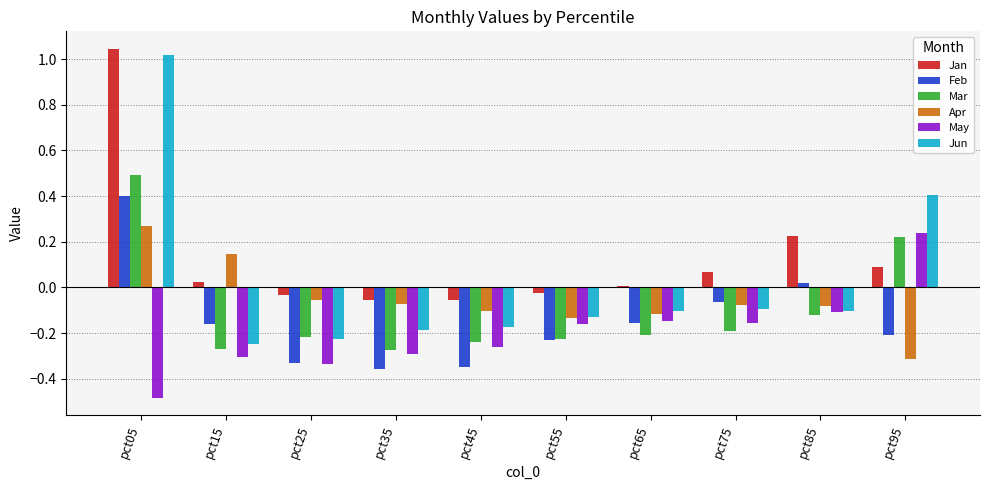

What is the difference between the second highest and minimum values in the Mar series?

0.5